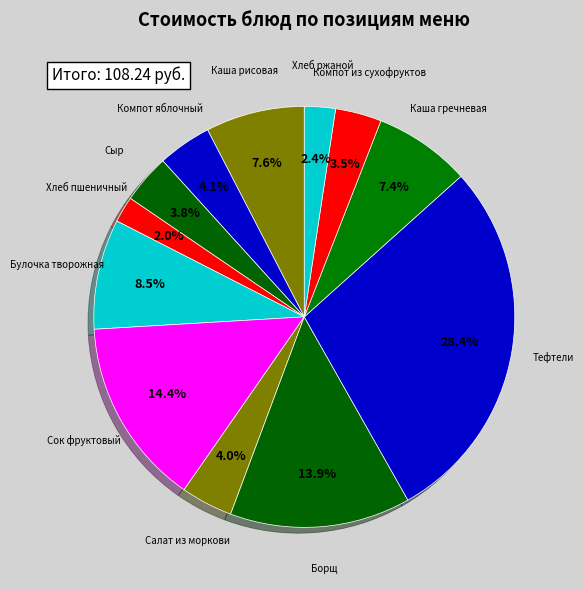

What is the largest slice in the pie chart?

Тефтели